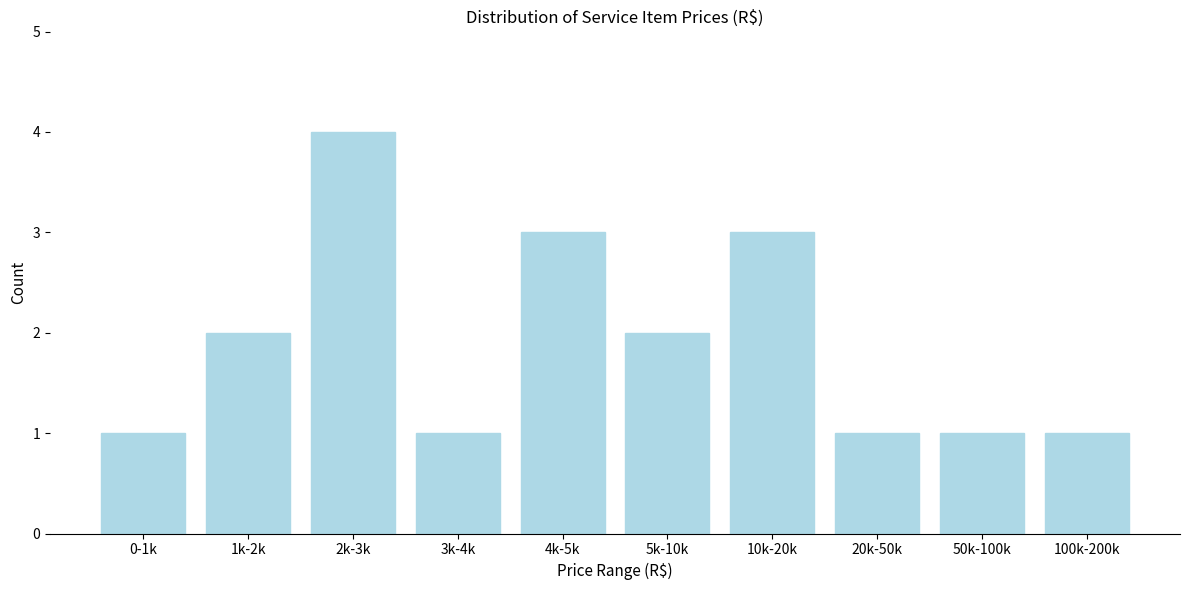

Reading left to right, extract all data points from this chart.

0-1k=1	1k-2k=2	2k-3k=4	3k-4k=1	4k-5k=3	5k-10k=2	10k-20k=3	20k-50k=1	50k-100k=1	100k-200k=1